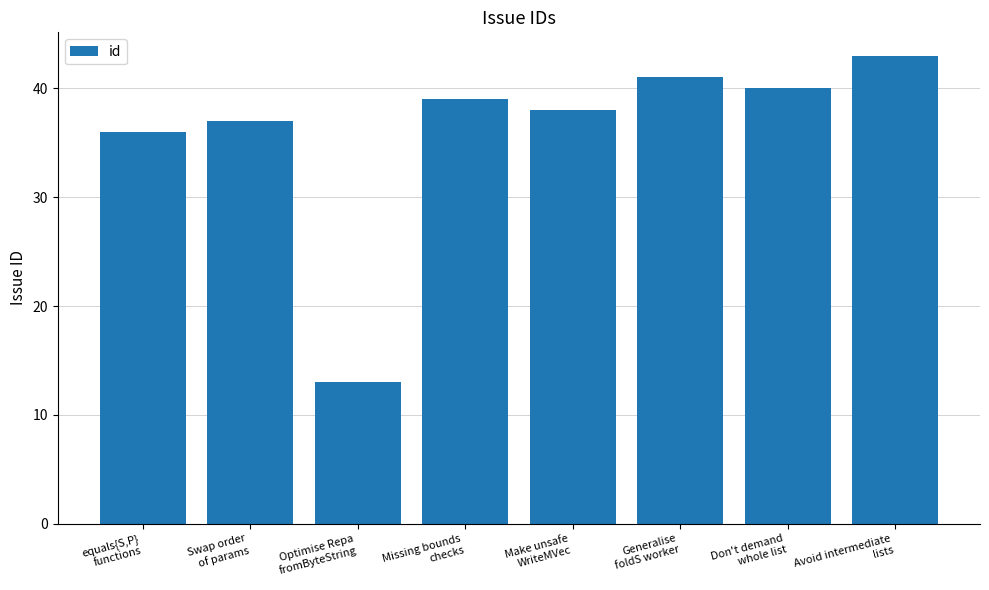

At which category does the chart reach its minimum across all series?

Optimise Repa
fromByteString